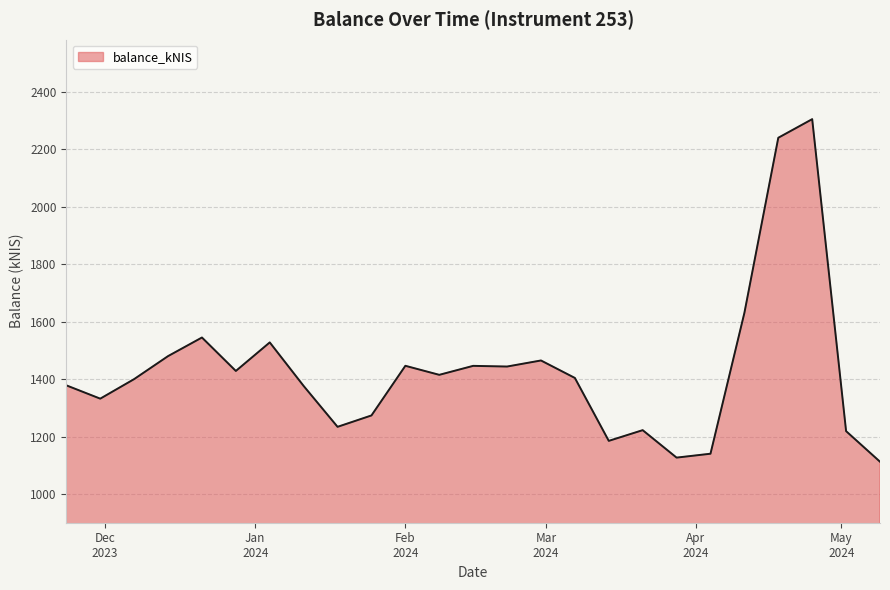

What is the smallest value displayed?

1112.5